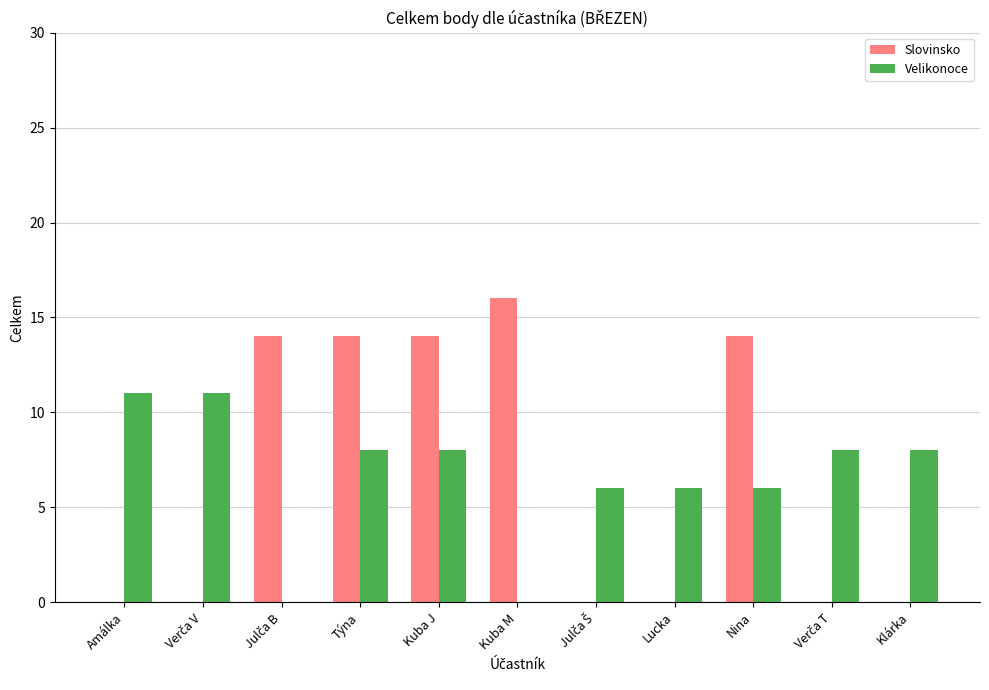

Is the value of Slovinsko at Lucka greater than the value of Velikonoce at Amálka?

No